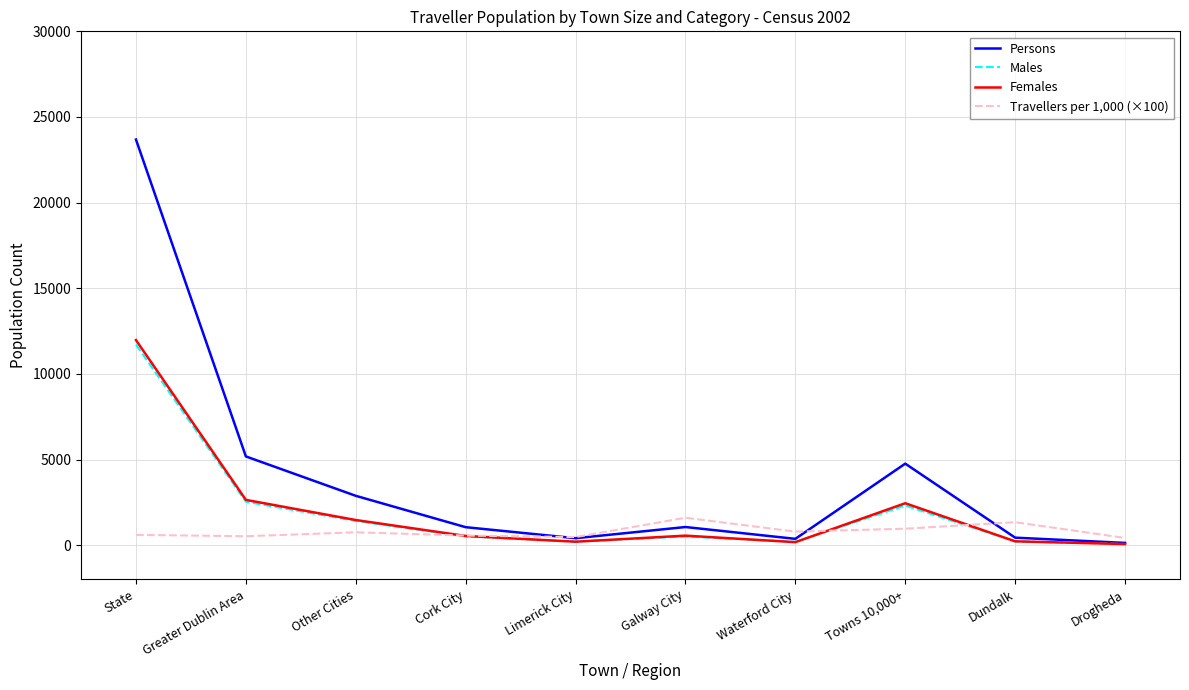

Is it true that Persons equals 3239 at Towns 10,000+?

False